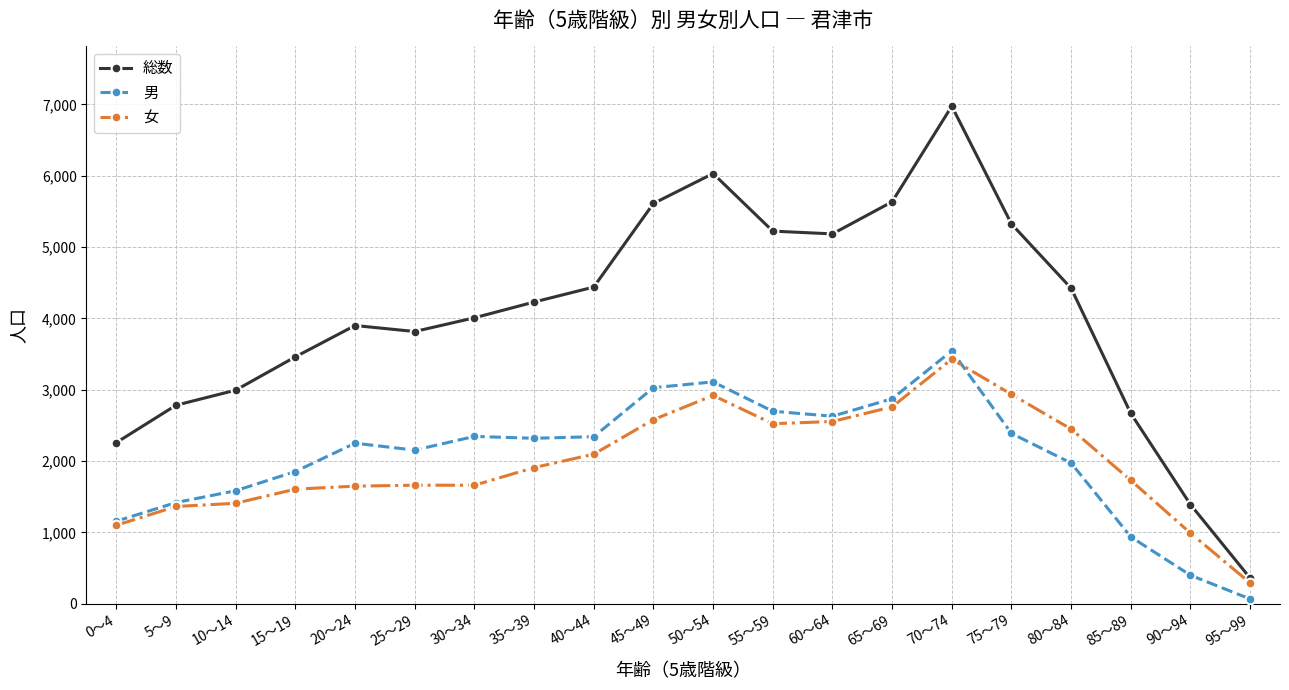

Which series has the largest total across all categories?

総数